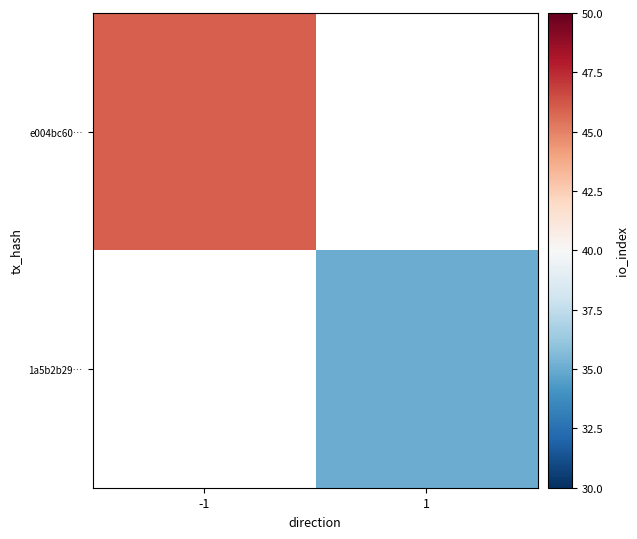

Between -1 and 1, which is larger?

1